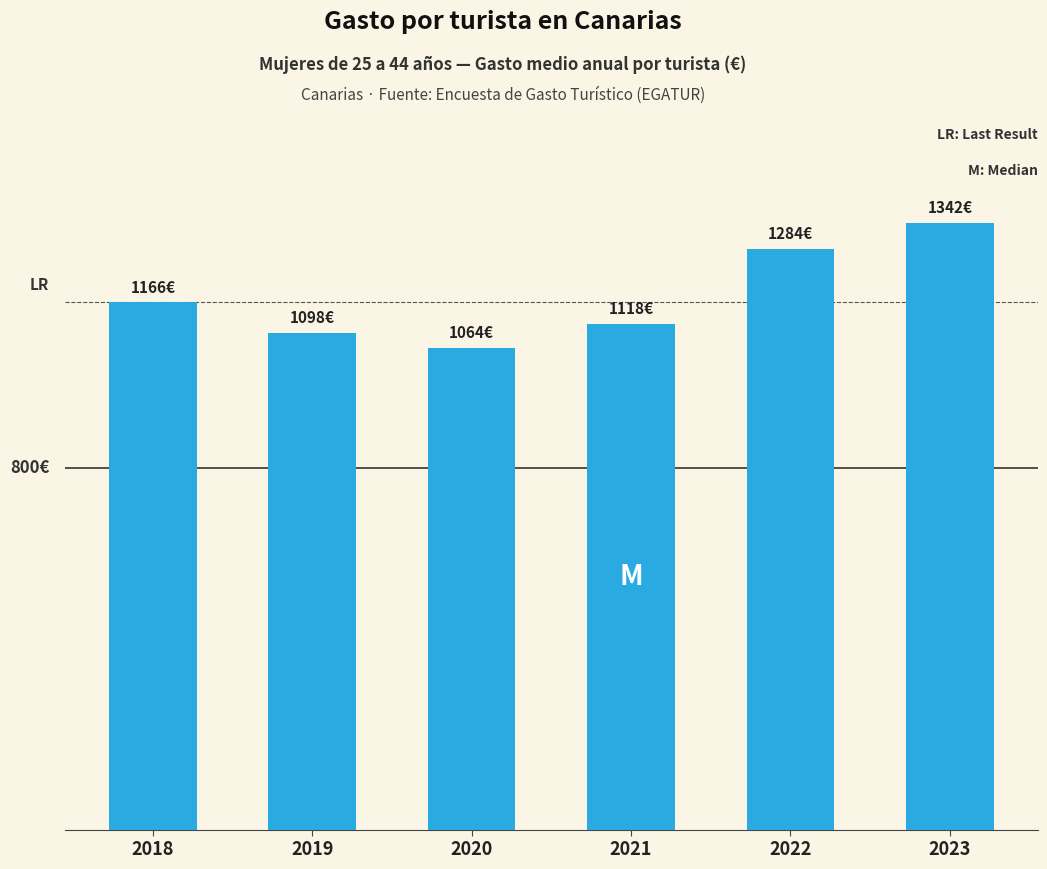

What is the greatest value displayed?

1342.4